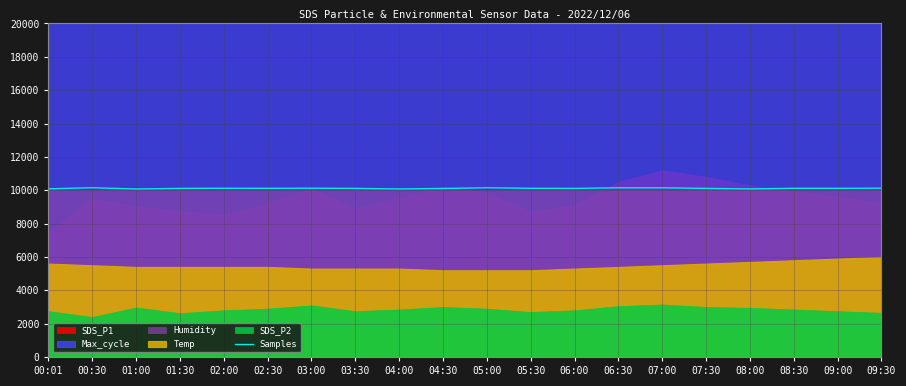

The Samples series shows 10074.5 at 04:00. True or false?

True